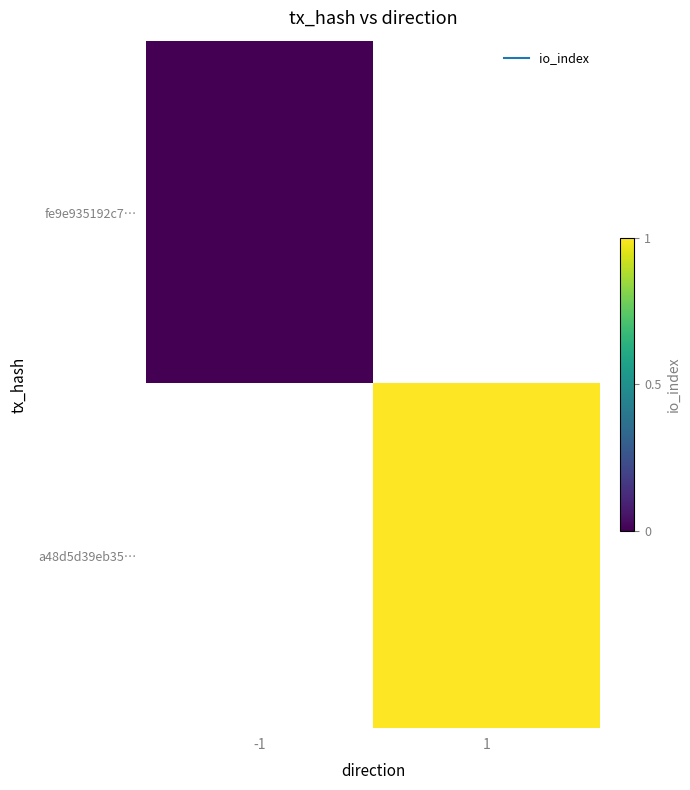

Rank the series by their average value, from lowest to highest.

fe9e935192c7…, a48d5d39eb35…